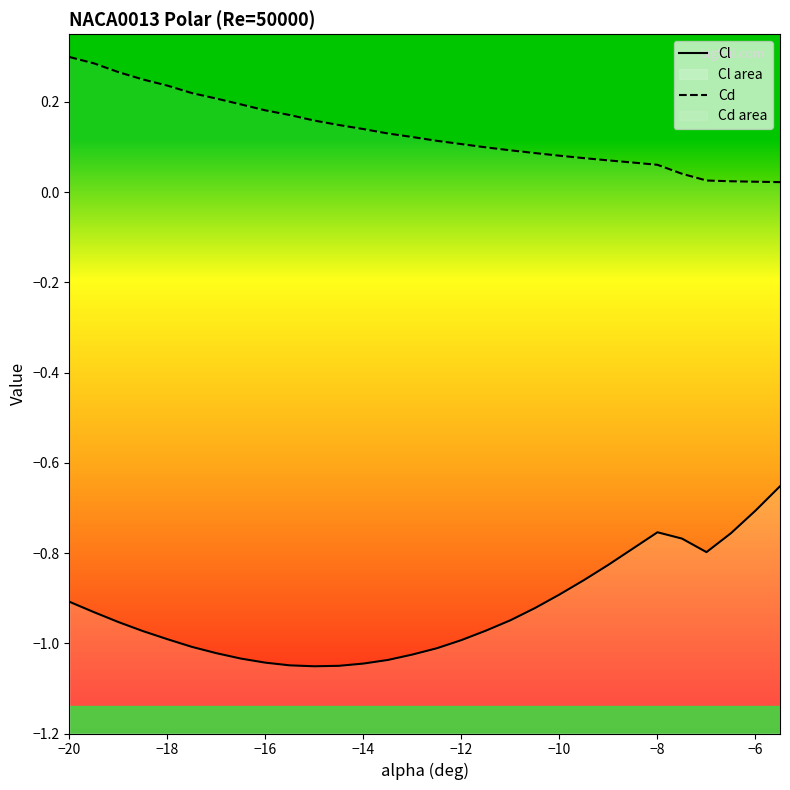

True or false: Cd and Cl cross at least once.

False